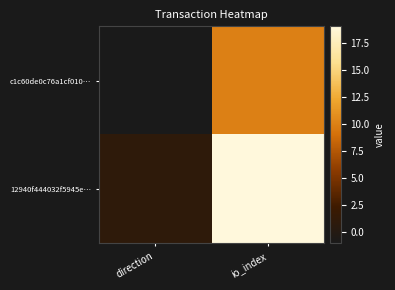

At how many categories does at least one series exceed 1?

1